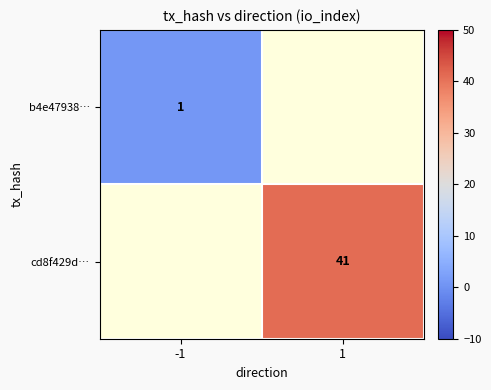

Which category has the highest value in the b4e47938… series?

-1